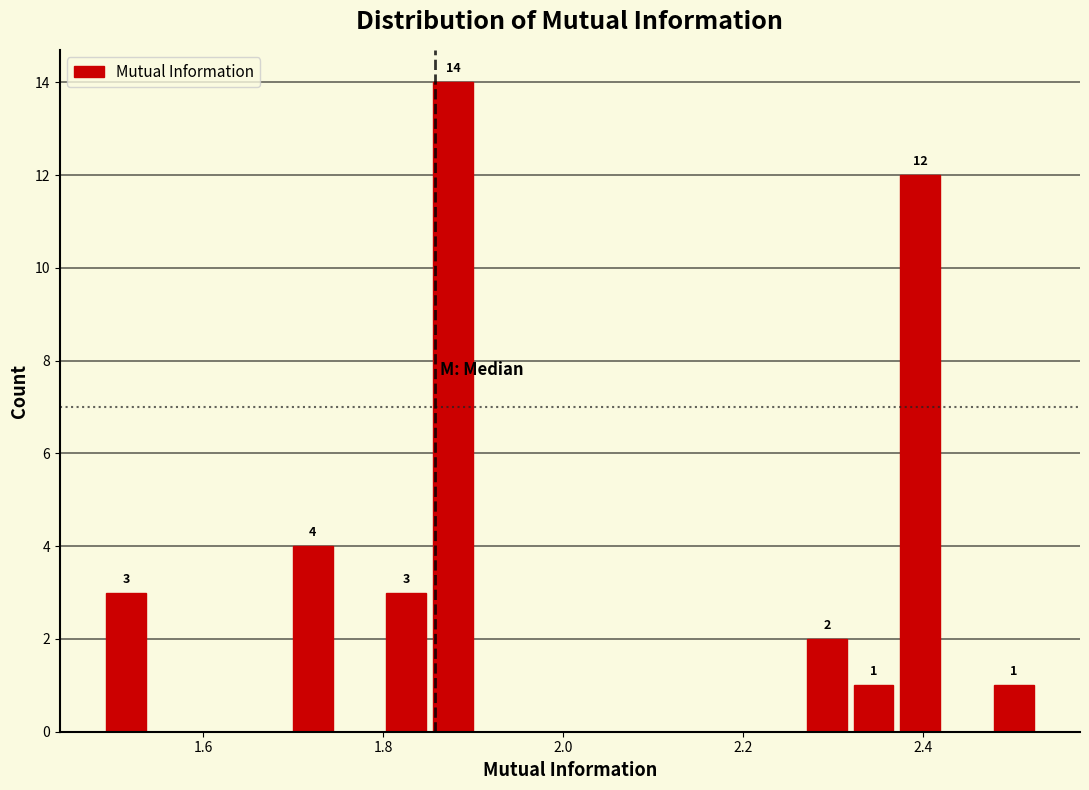

Read against the x-axis, roughly where is the centre of the tallest bar?

1.88